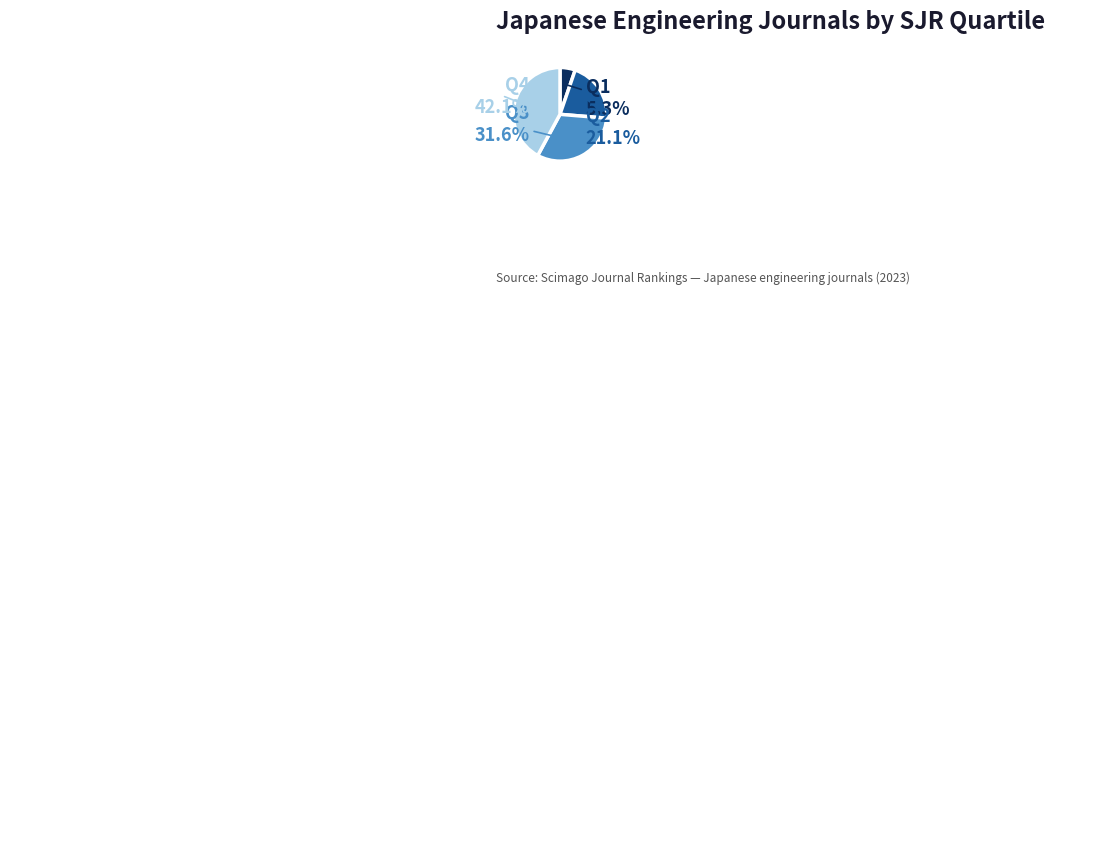

Is there any slice that represents more than half of the pie?

No